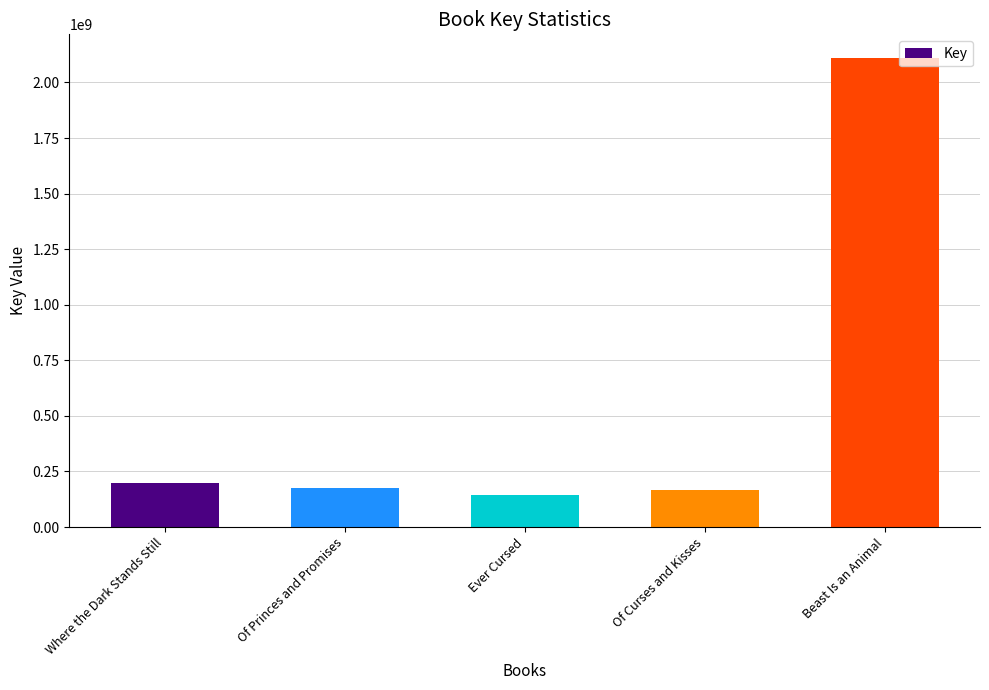

Which category has the highest value across all series?

Beast Is an Animal